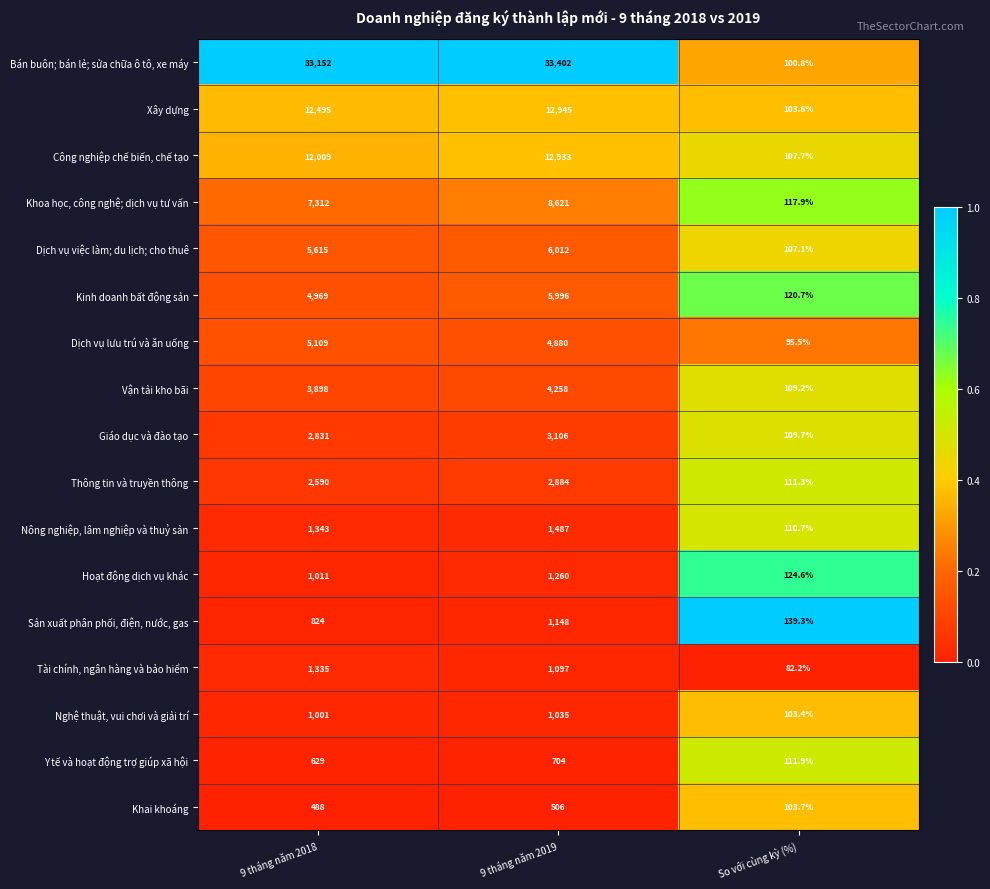

Which label corresponds to the smallest value in the chart?

So với cùng kỳ (%)